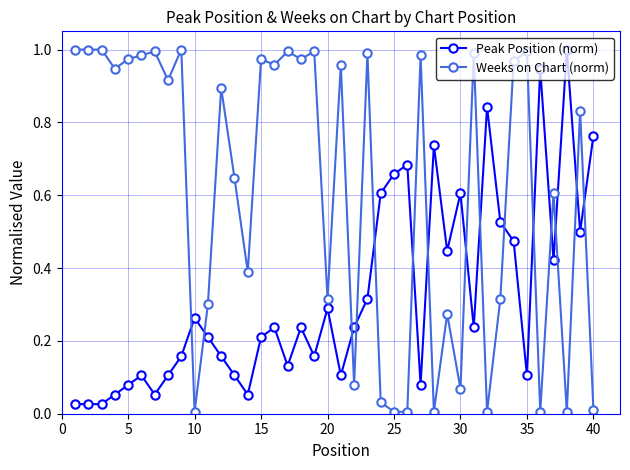

Rank the series by their average value, from lowest to highest.

Peak Position (norm), Weeks on Chart (norm)